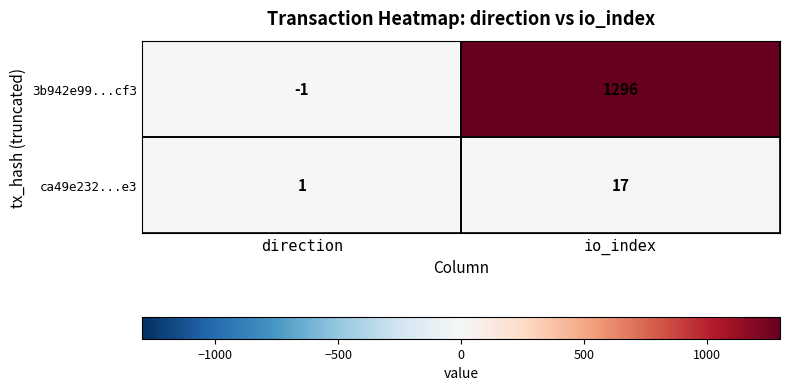

Count the number of categories in the chart.

2